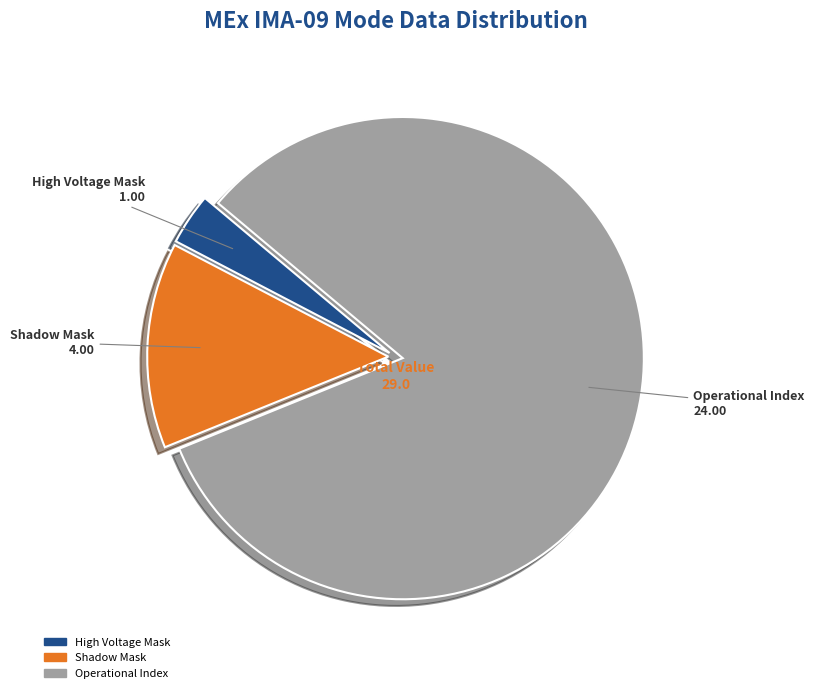

What is the ratio of the value at Shadow Mask to the value at High Voltage Mask?

4.0